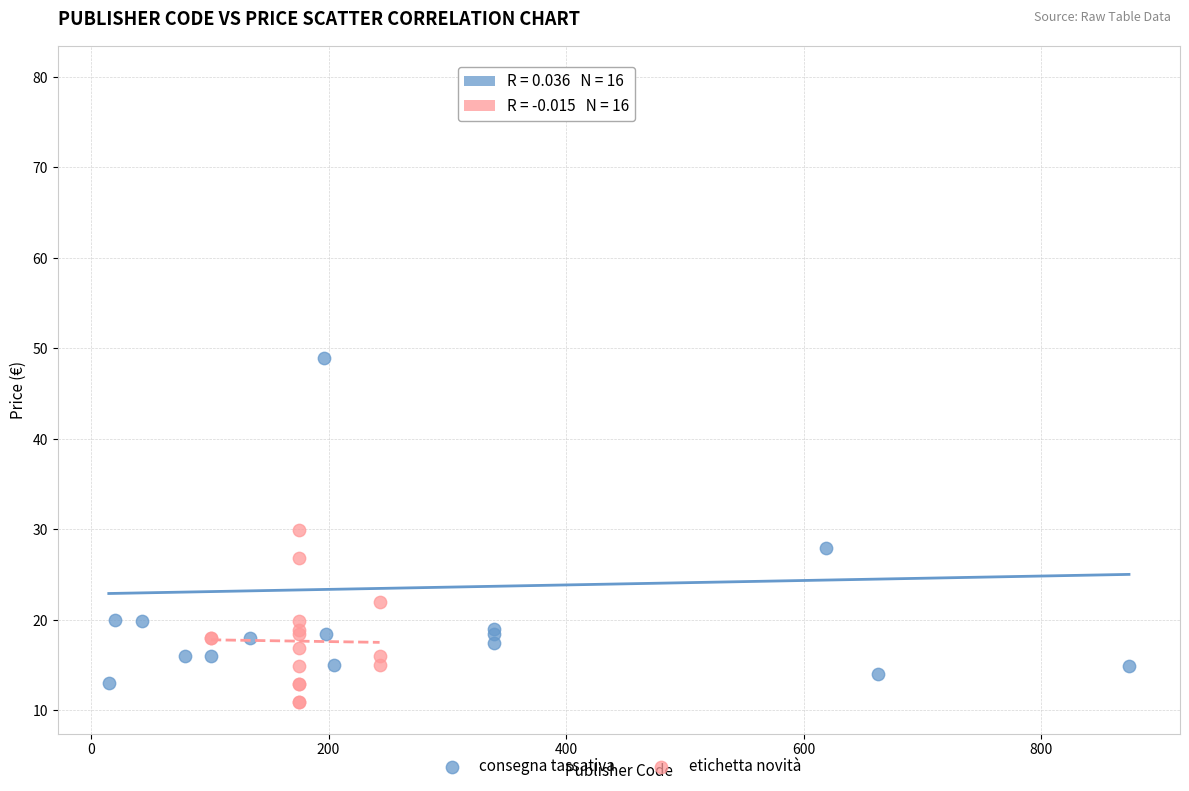

Which series has the widest spread of Y values?

consegna tassativa